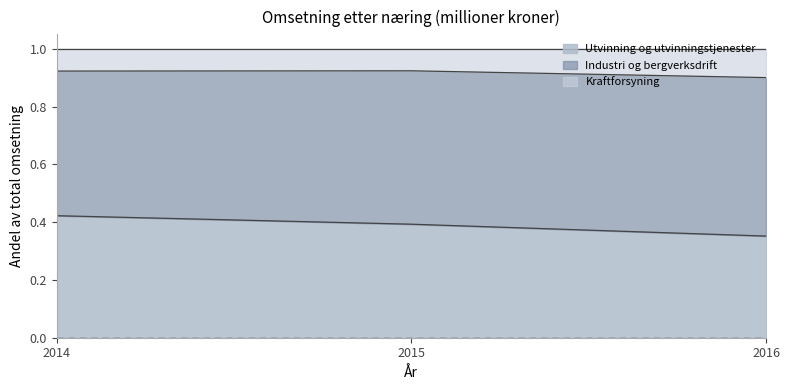

Count the number of categories in the chart.

3